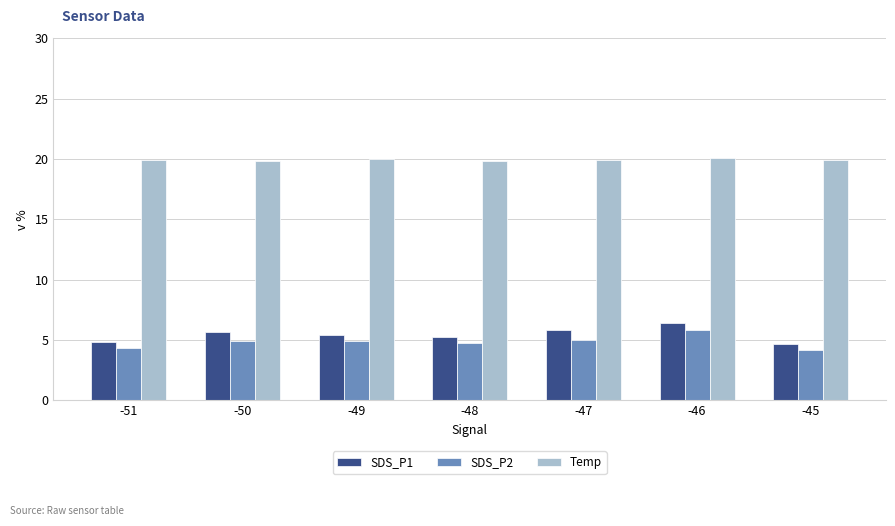

Does the chart contain stacked bars?

No